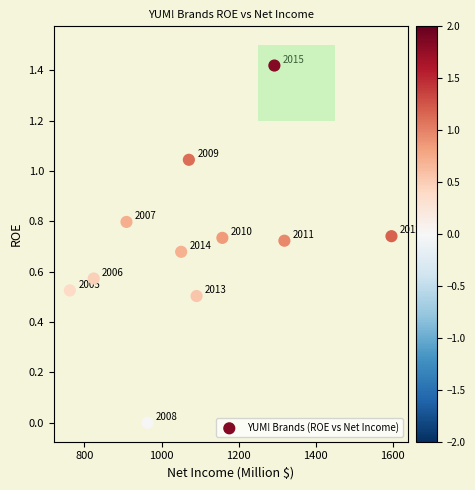

What is the average X value?

1094.5